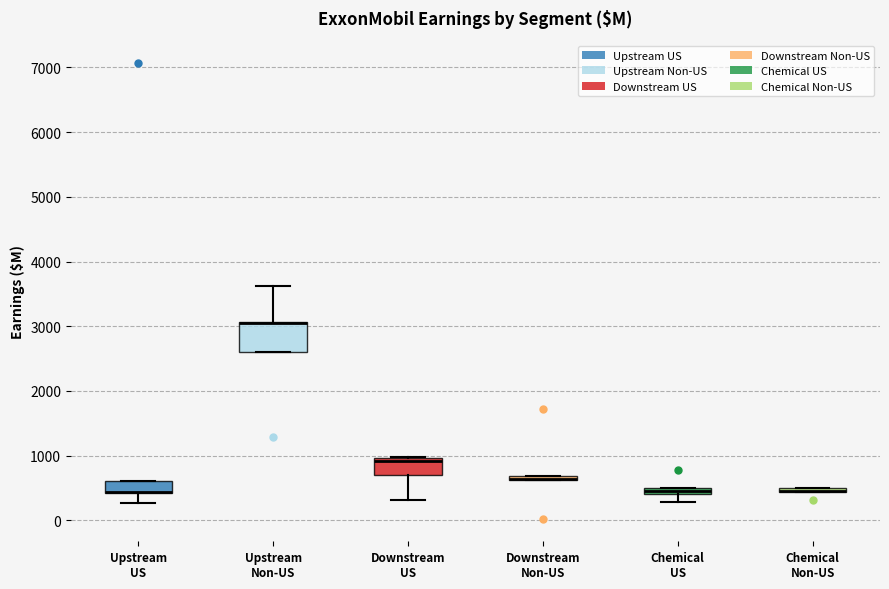

Where is the upper edge of the box for Upstream US on the y-axis? The values are not printed on the chart, so give them approximately, as read against the axis.

600